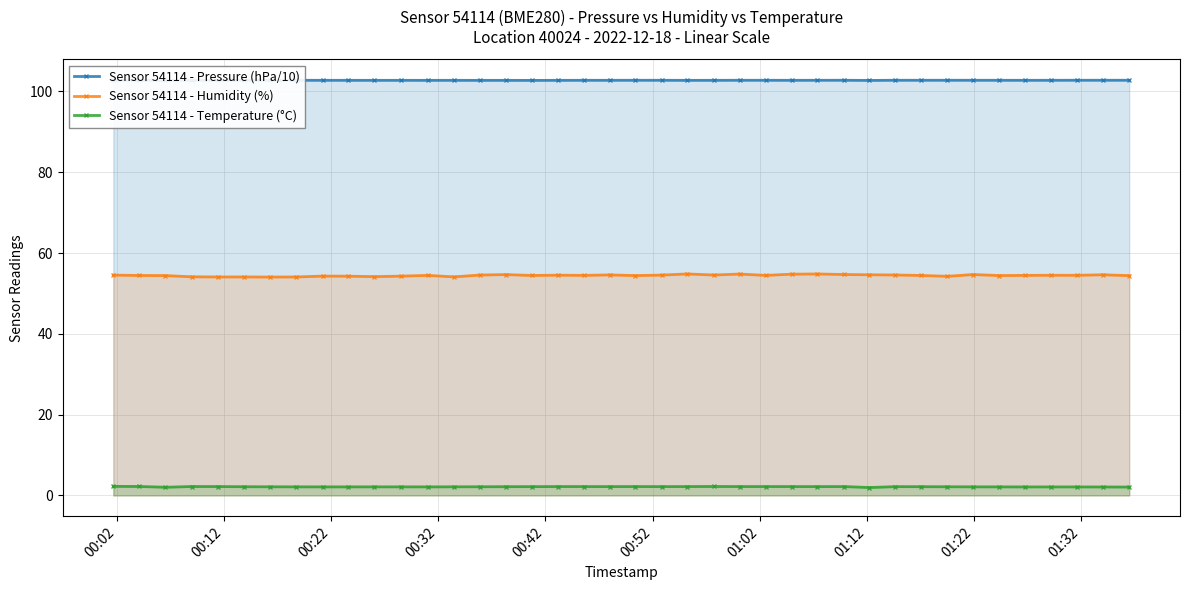

At how many categories does at least one series exceed 21?

40